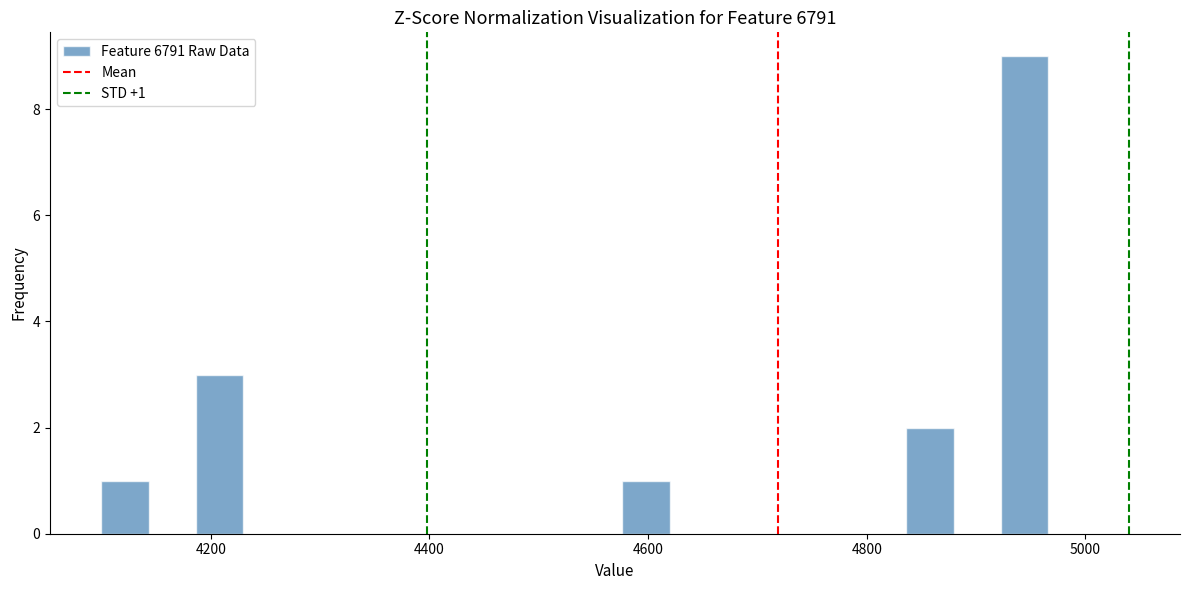

Read against the x-axis, roughly where is the centre of the tallest bar?

4940